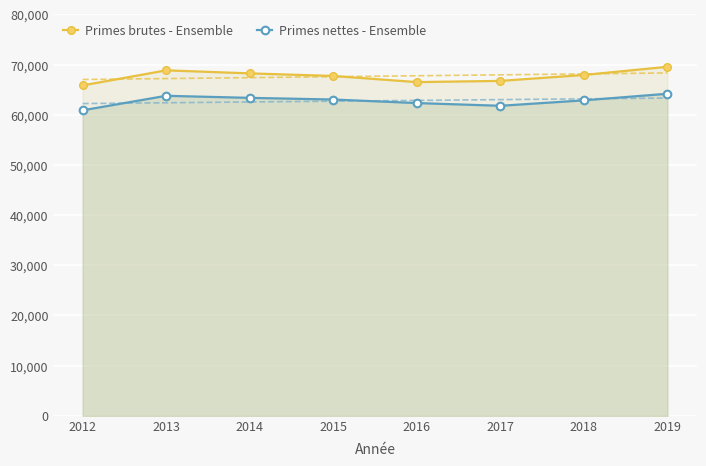

What is the difference between the maximum and minimum values in the Primes nettes - Ensemble series?

3301.1